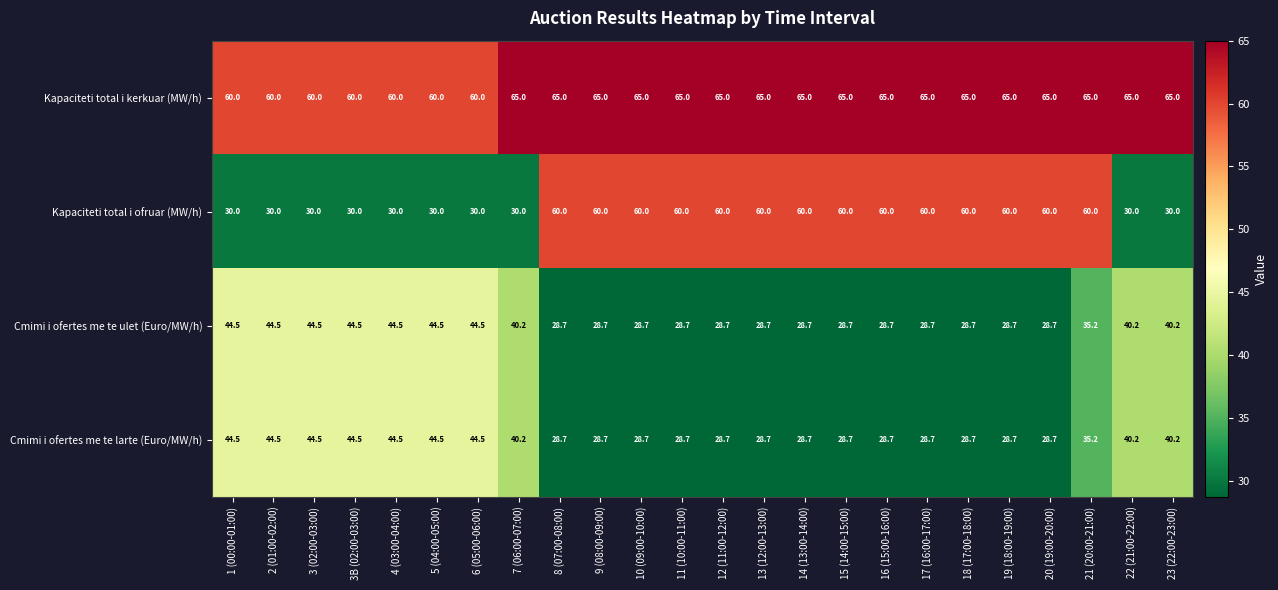

At how many categories does at least one series exceed 47?

24